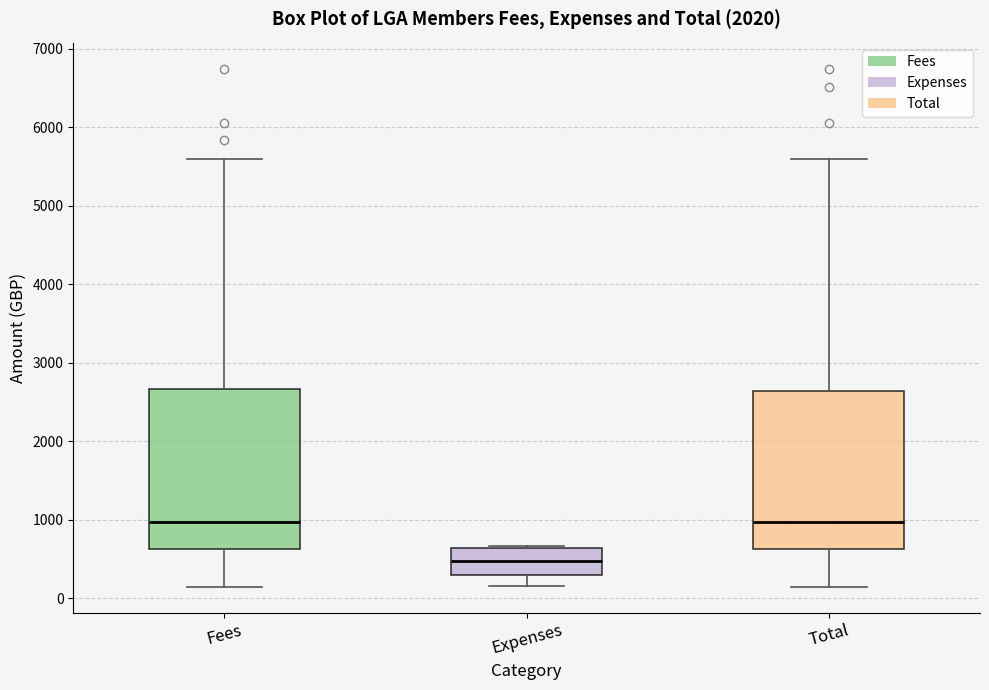

Where does the median line of the box for Fees sit on the y-axis? The values are not printed on the chart, so give them approximately, as read against the axis.

1000